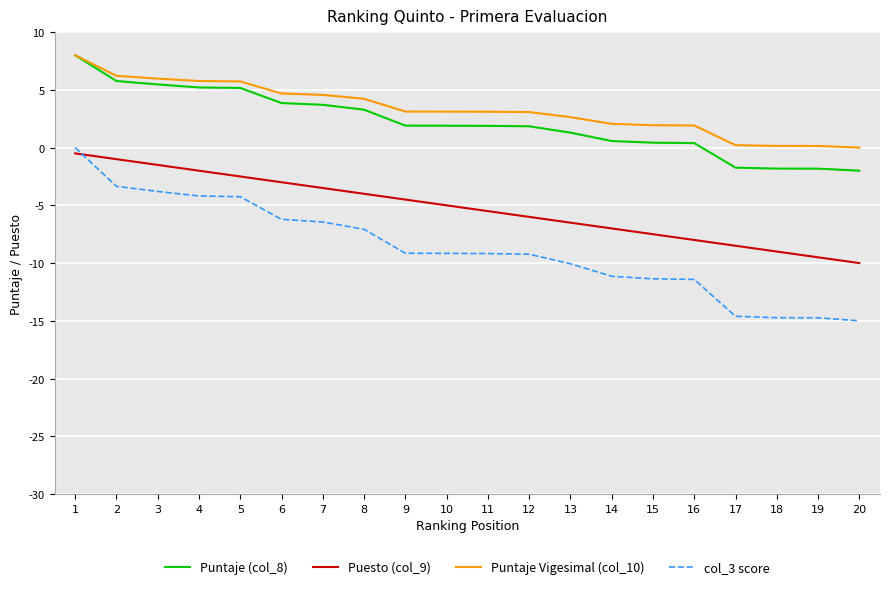

How many distinct data groups are displayed?

4